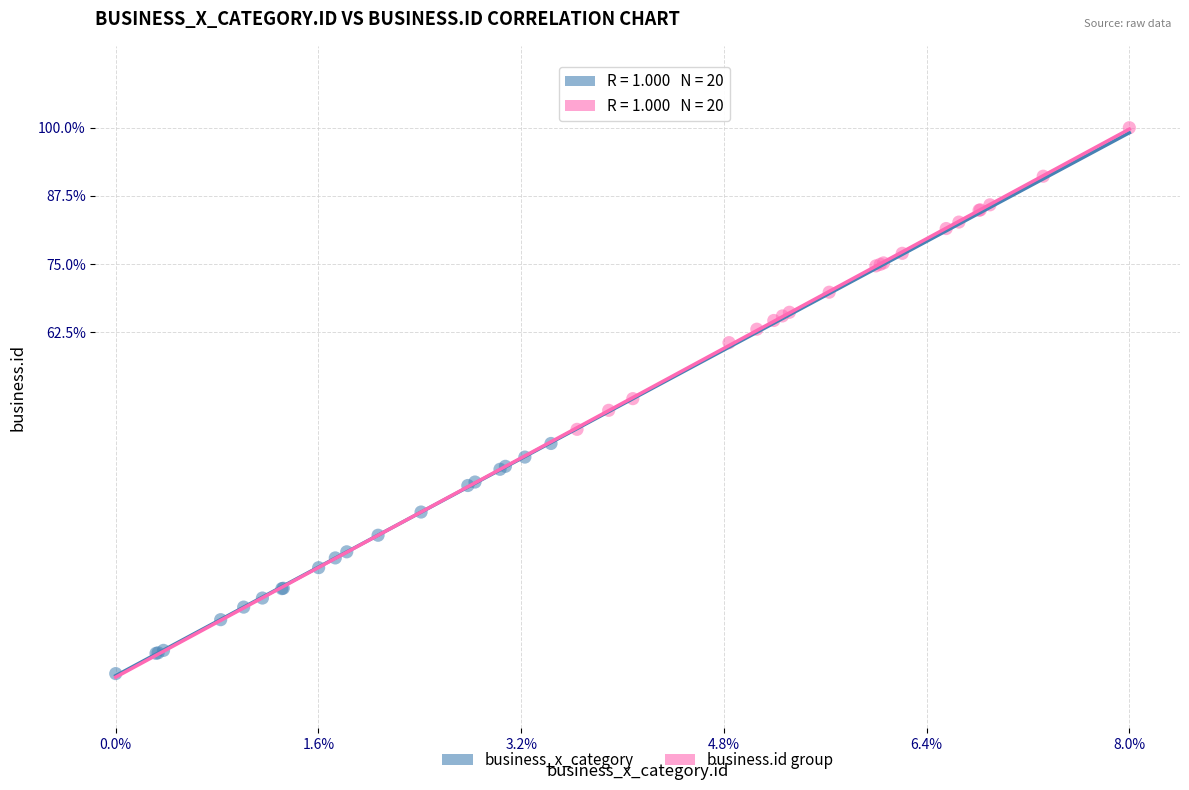

Which series contains the highest Y value?

business.id group